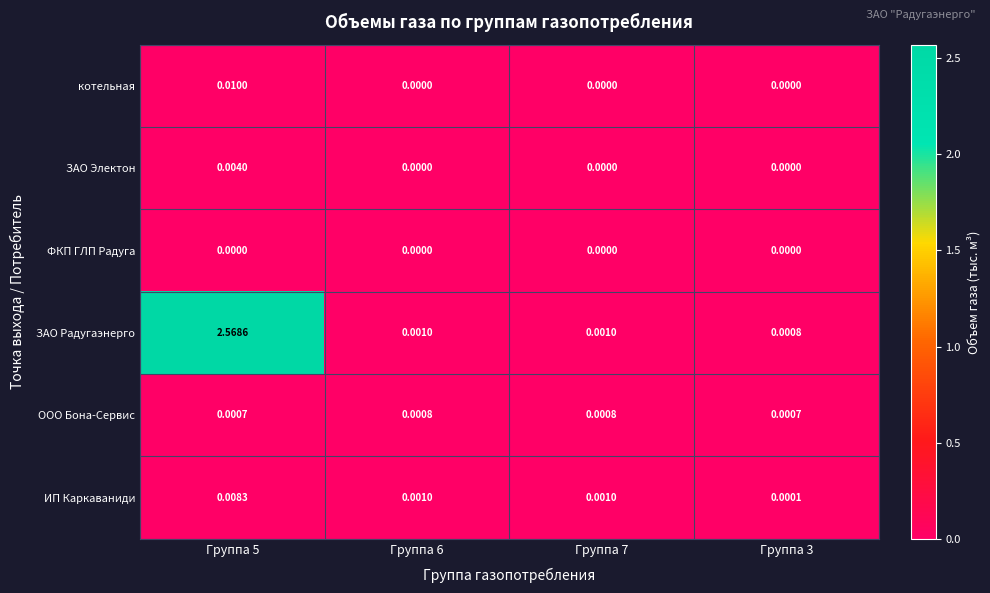

Is the value of ИП Каркаваниди at Группа 5 greater than the value of ЗАО Электон at Группа 3?

Yes